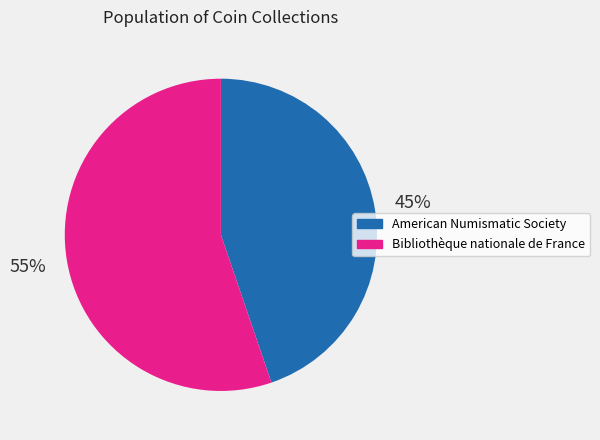

To the nearest percent, what is the average slice percentage?

50%